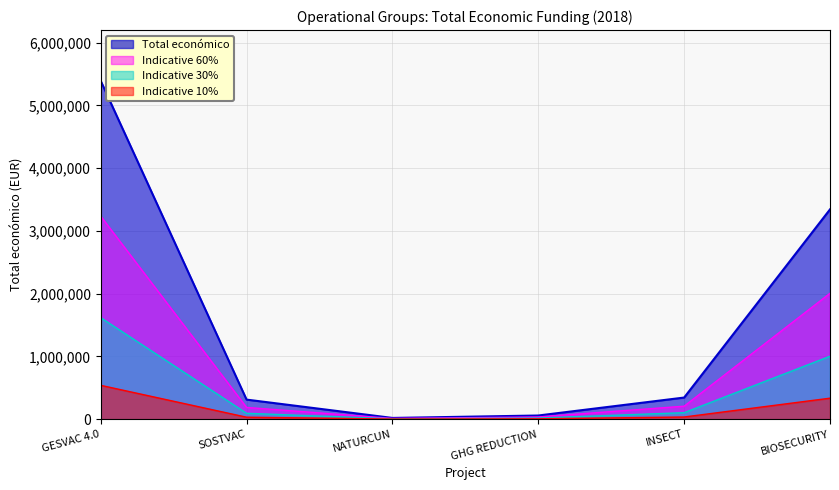

What position from the left is INSECT?

5